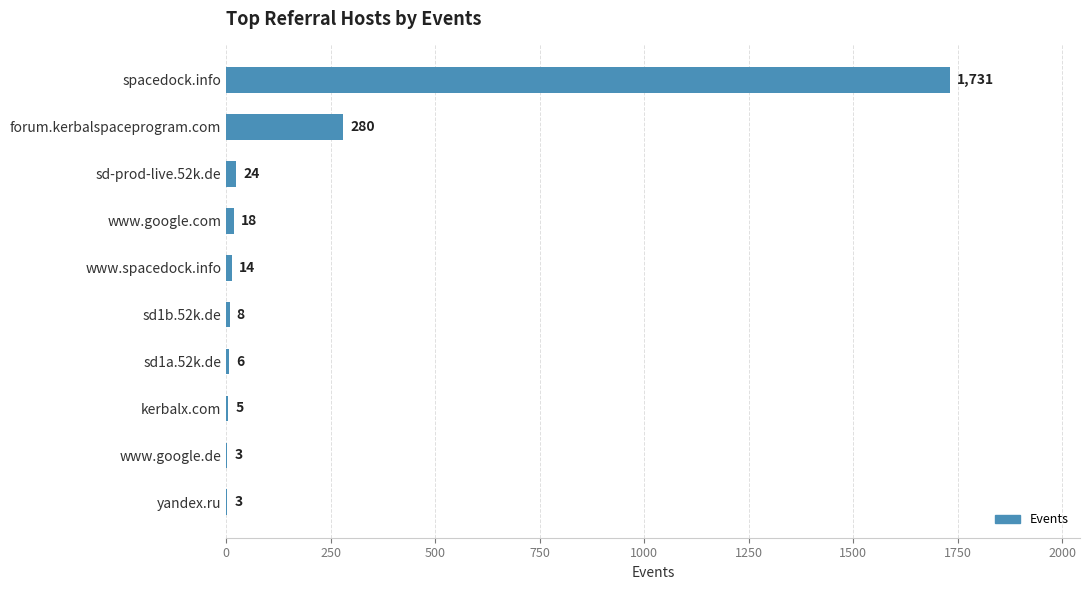

What is the sum of the values at www.google.de and sd1a.52k.de?

9